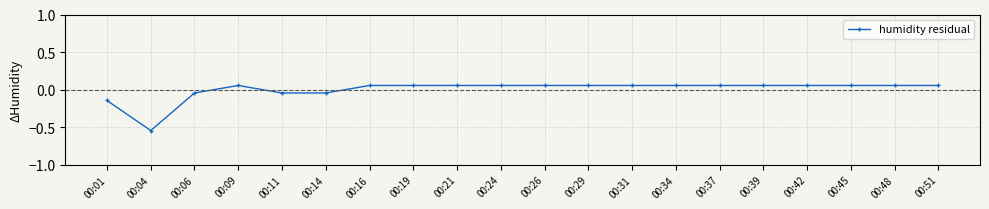

Where does the data first go above 0?

00:09